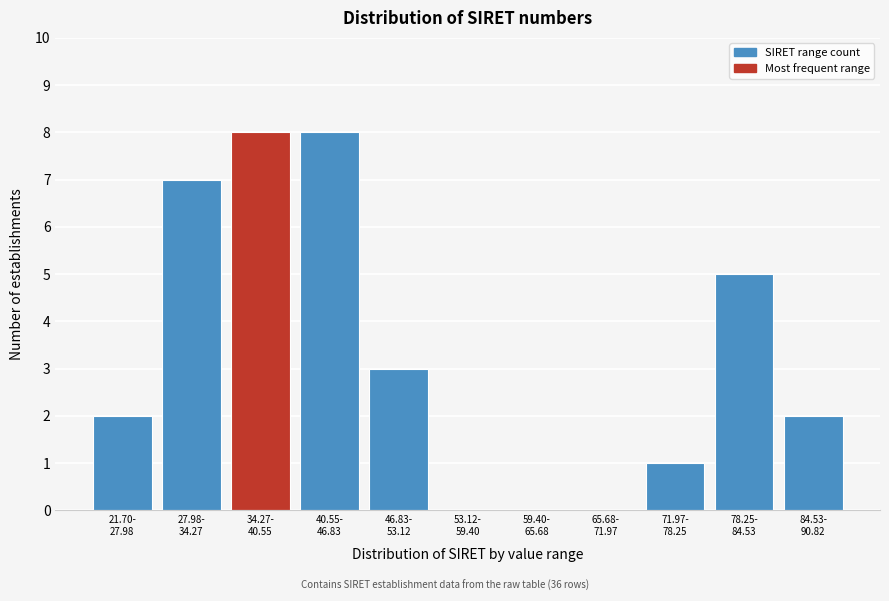

What is the maximum value shown in the chart?

8